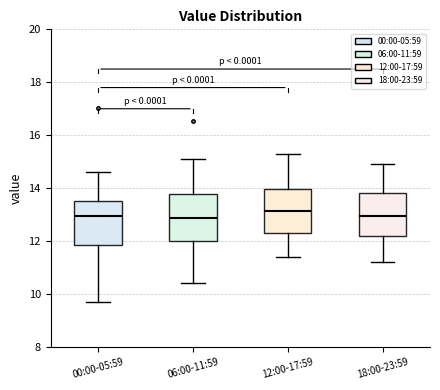

Reading left to right, read every box against the y-axis: the position of its median line, the range the box covers, and the ends of its whiskers. The values are not printed on the chart, so give them approximately, as read against the axis.

00:00-05:59: median 13.0, box 11.8 to 13.6, whiskers 9.8 to 14.6
06:00-11:59: median 12.8, box 12.0 to 13.8, whiskers 10.4 to 15.2
12:00-17:59: median 13.2, box 12.4 to 14.0, whiskers 11.4 to 15.4
18:00-23:59: median 13.0, box 12.2 to 13.8, whiskers 11.2 to 15.0